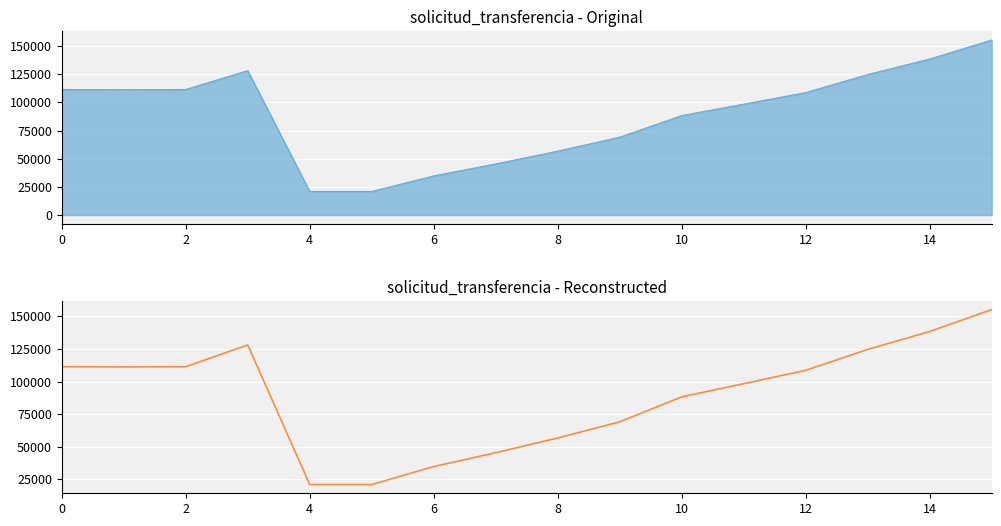

How many lines are shown in the chart?

1